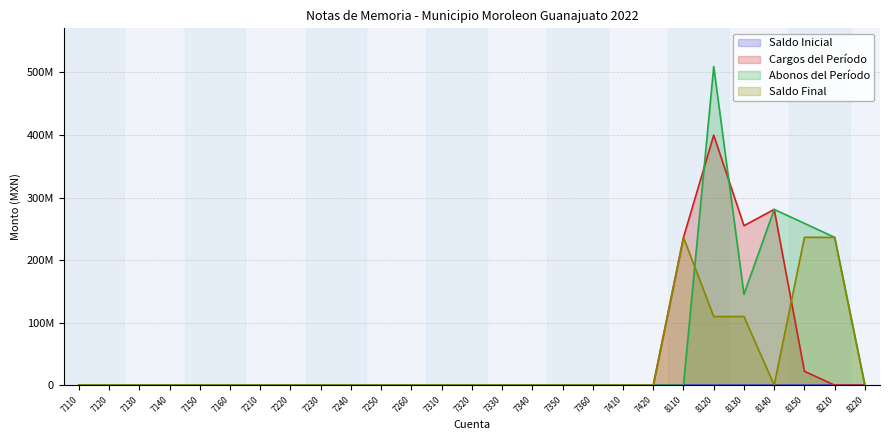

What is the difference between the maximum and minimum values in the Abonos del Período series?

509447491.0